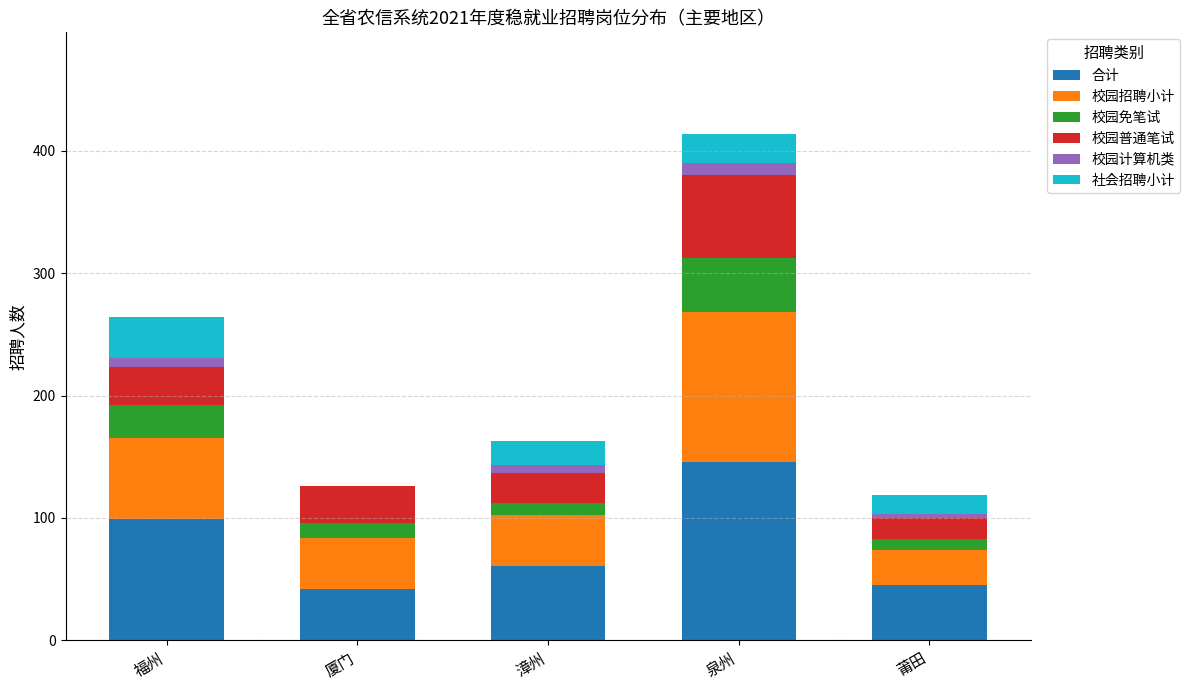

What is the highest value of the 合计 series?

146